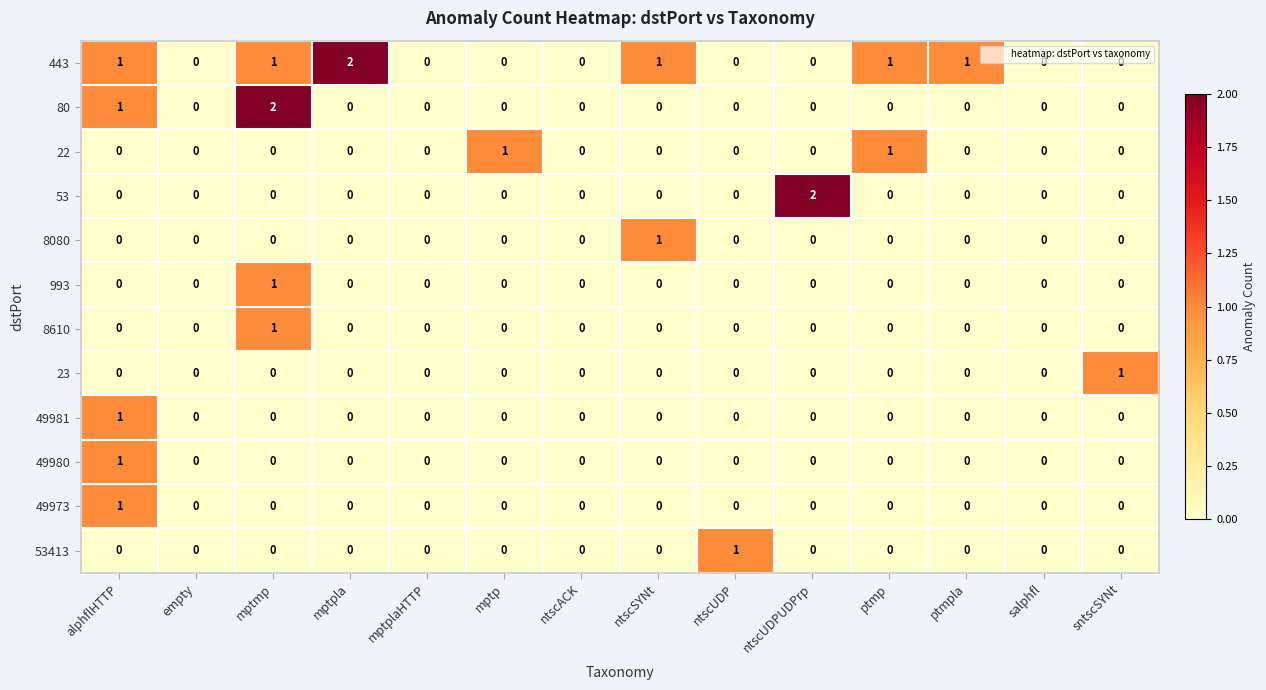

The 443 series shows 1 at mptmp. True or false?

True